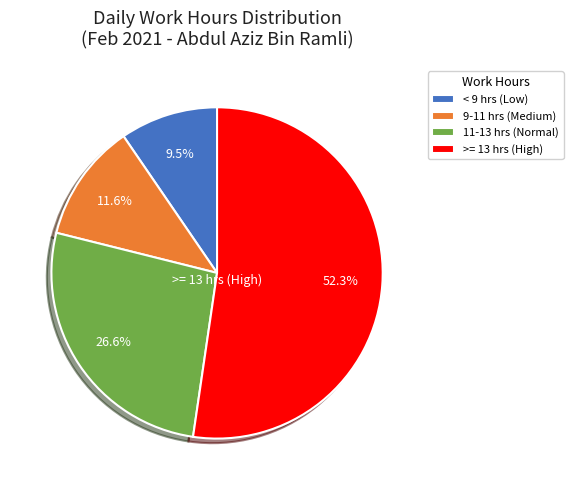

Approximately how many times larger is the value at >= 13 hrs (High) compared to 11-13 hrs (Normal)?

2.0